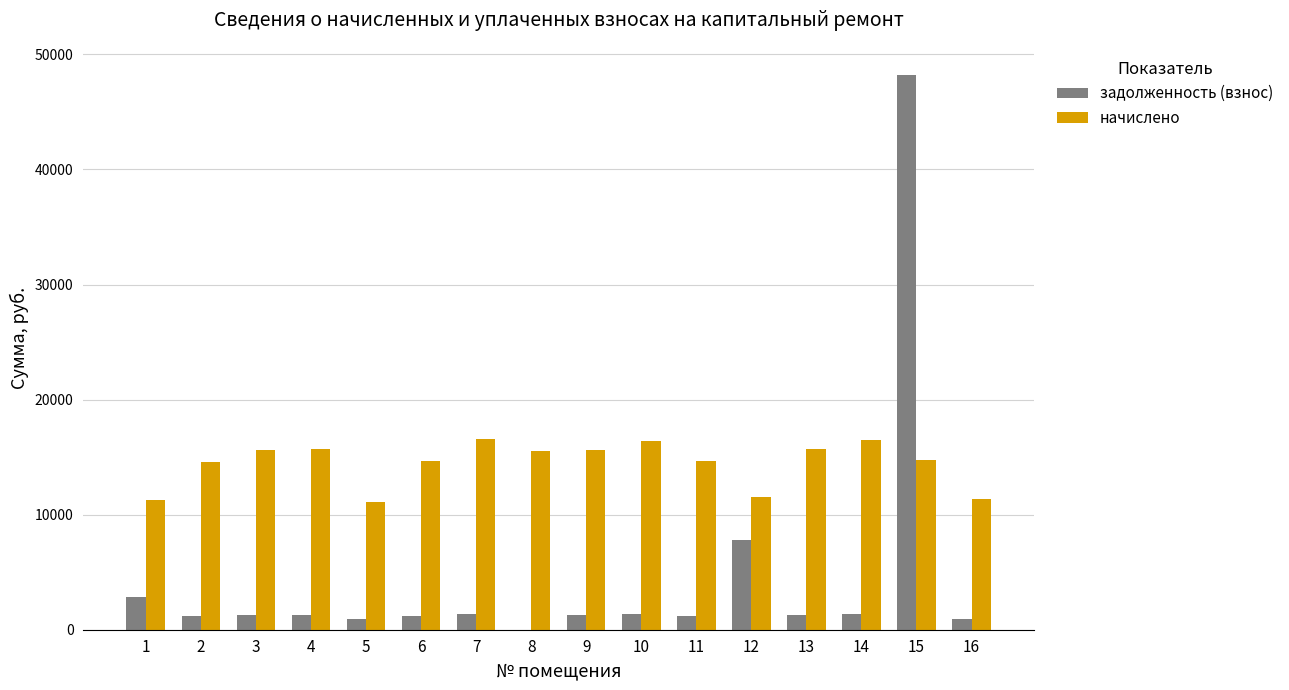

At which category is the sum across all series the highest?

15